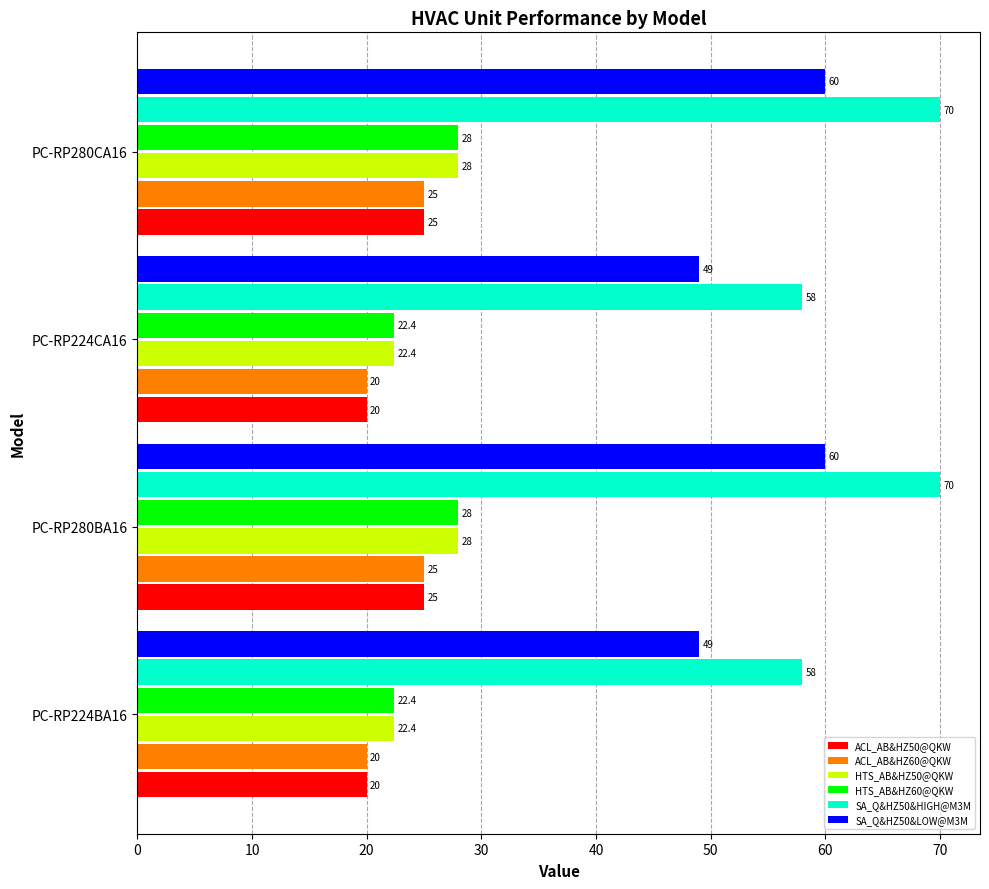

How many data points in SA_Q&HZ50&LOW@M3M are less than 60?

2